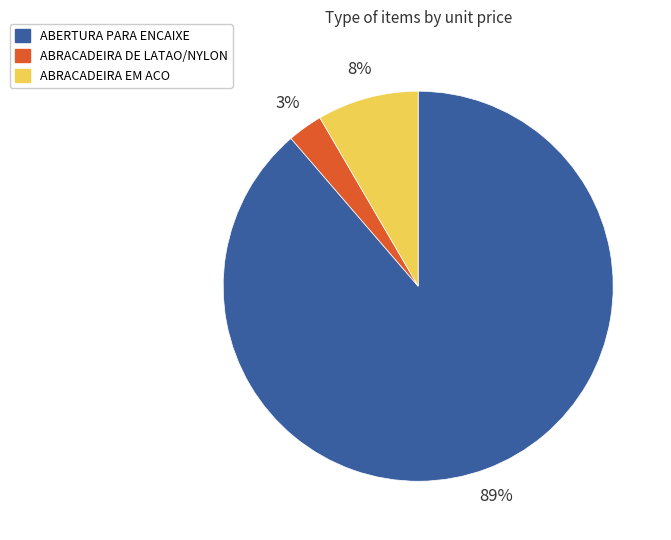

Does any single category account for the majority?

Yes